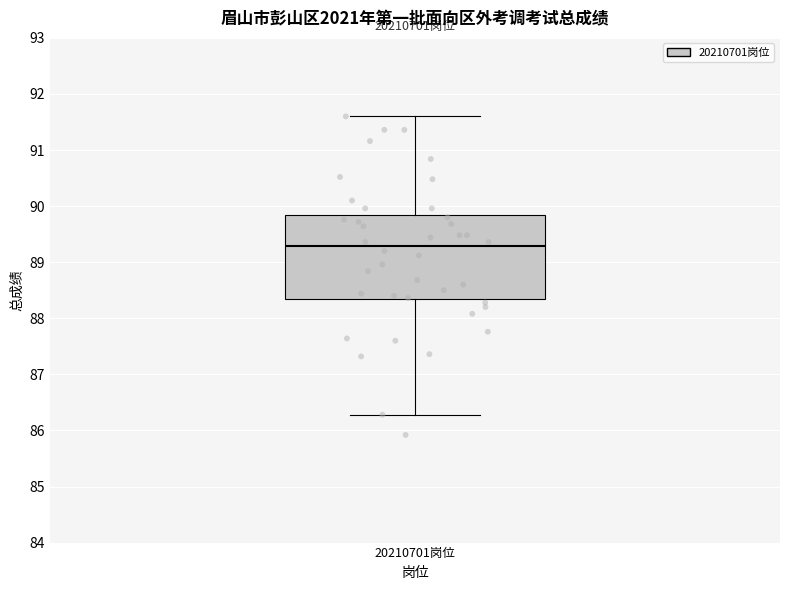

Read this box plot against the y-axis: the position of the median line, the range covered by the box, and the ends of both whiskers. The values are not printed on the chart, so give them approximately, as read against the axis.

median 89.3, box 88.3 to 89.8, whiskers 86.3 to 91.6